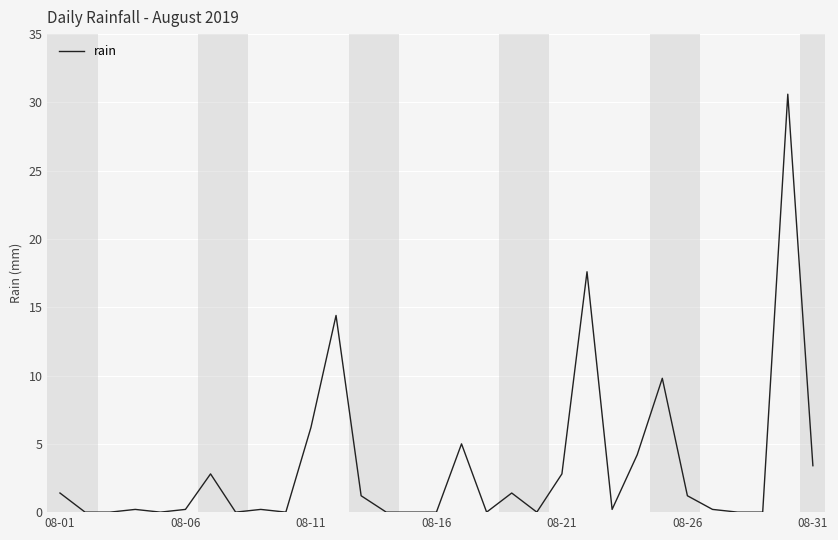

The value at 08-21 is 5.0. True or false?

False